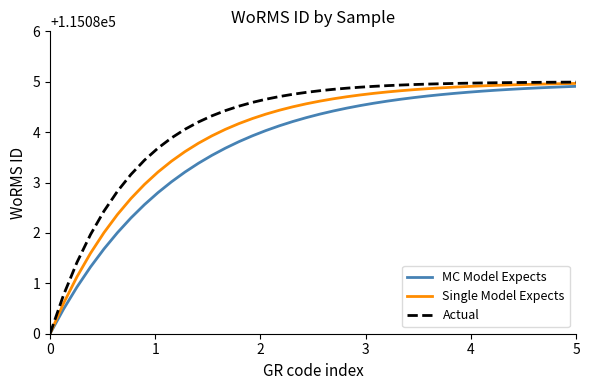

What is the difference between the second highest and minimum values in the Actual series?

5.0